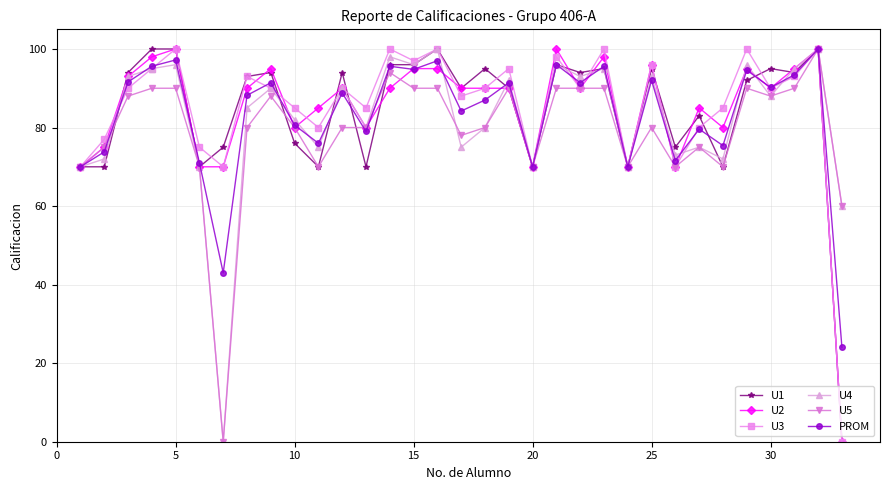

True or false: U2 has more than 1 points higher than both neighbors.

True